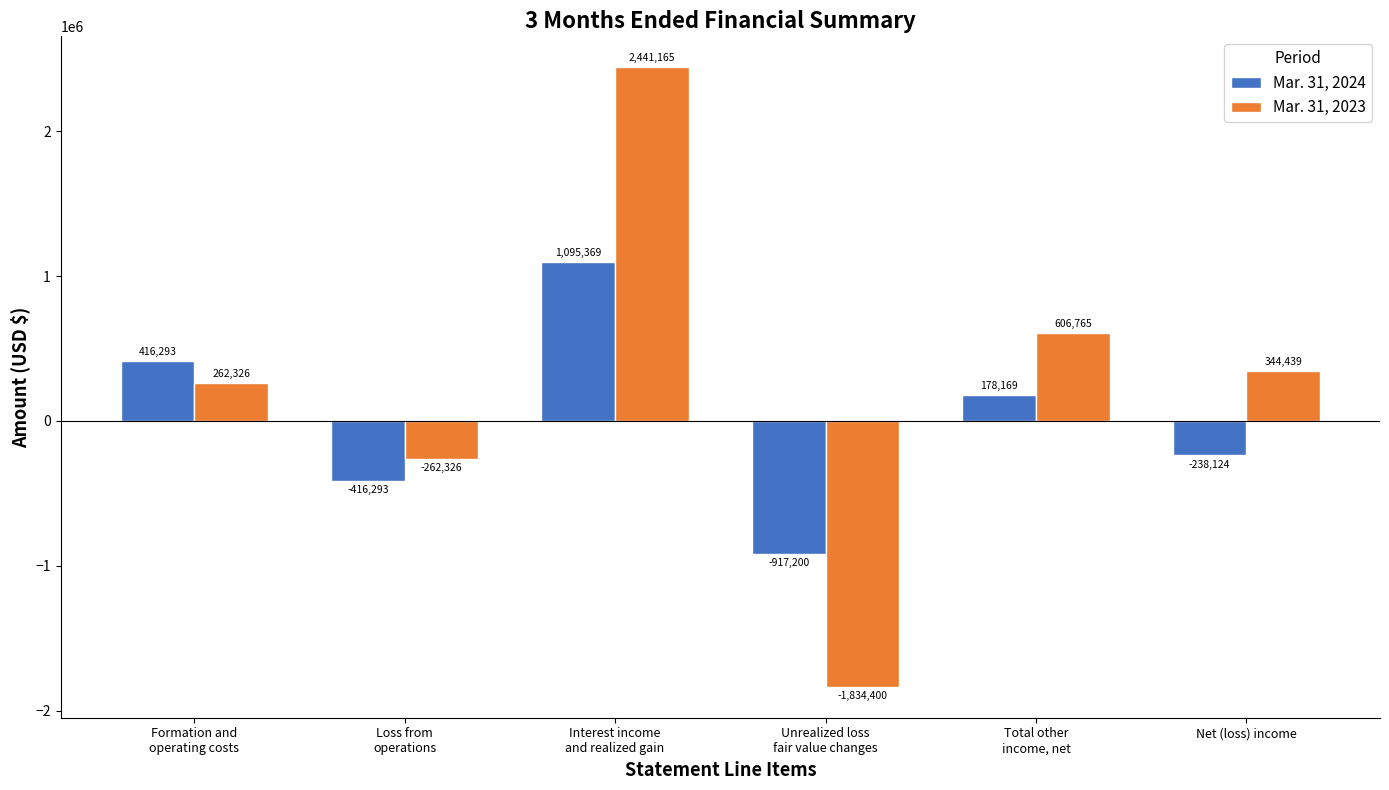

How many groups of bars are there?

6